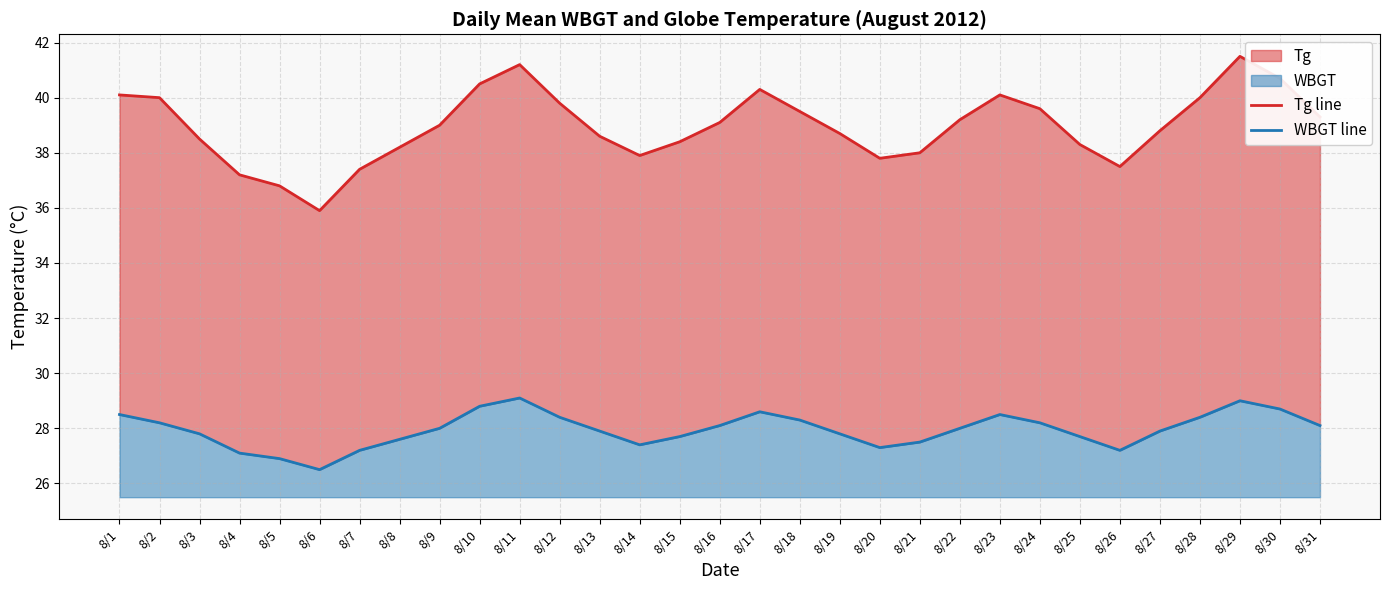

In WBGT line, how many points are lower than both neighbors (excluding endpoints)?

4